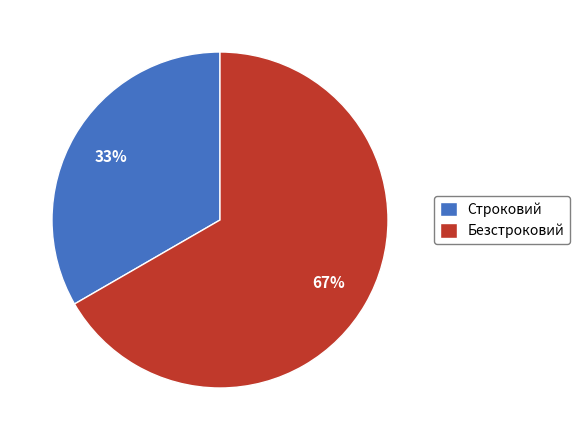

Count the number of slices in the pie.

2